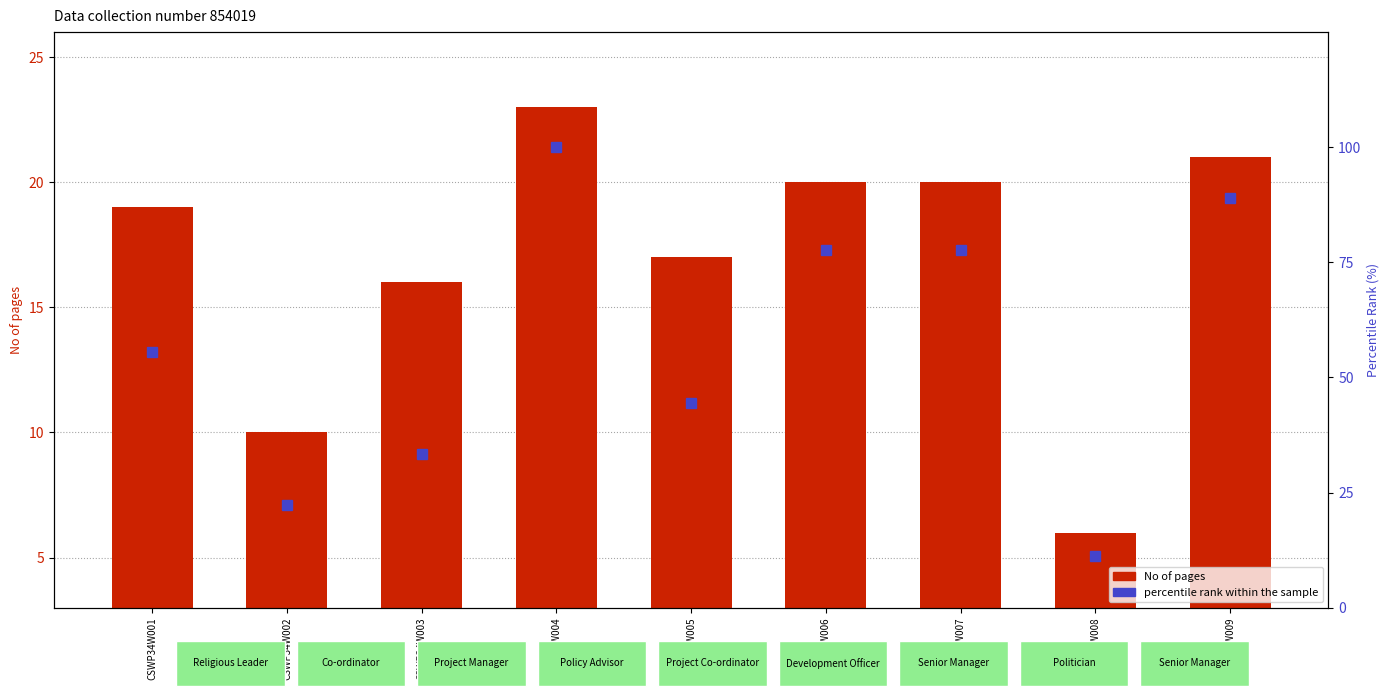

Which has a higher value, CSWP34W003 or CSWP34W002?

CSWP34W003